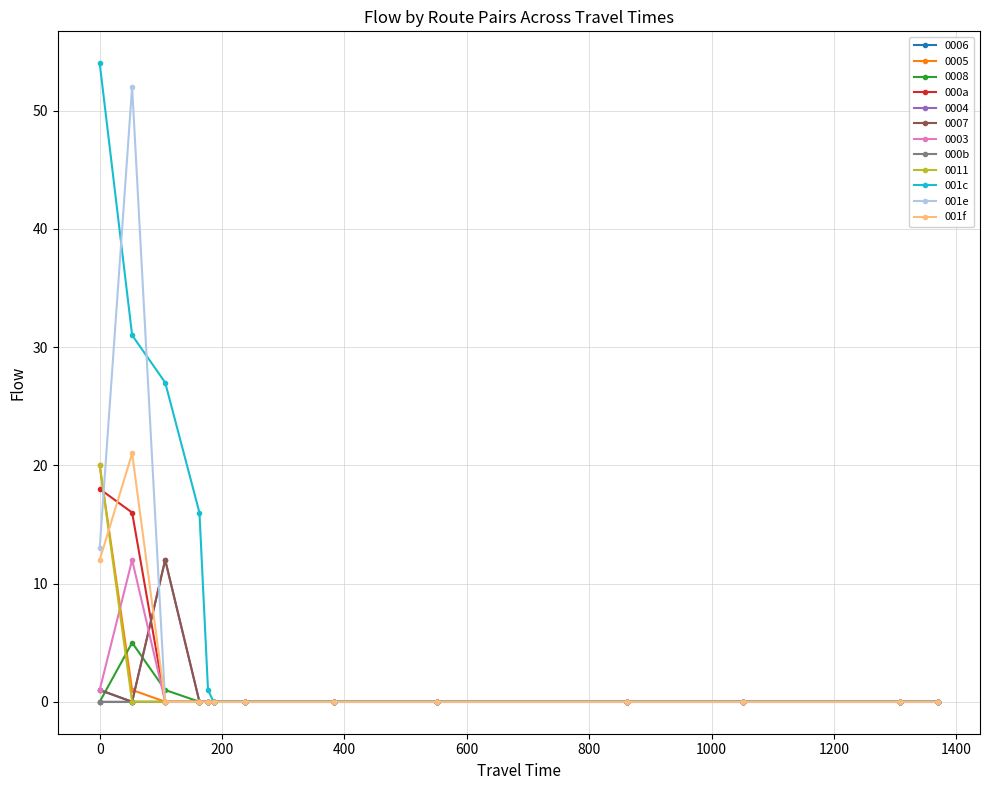

Which series has the largest total across all categories?

001c